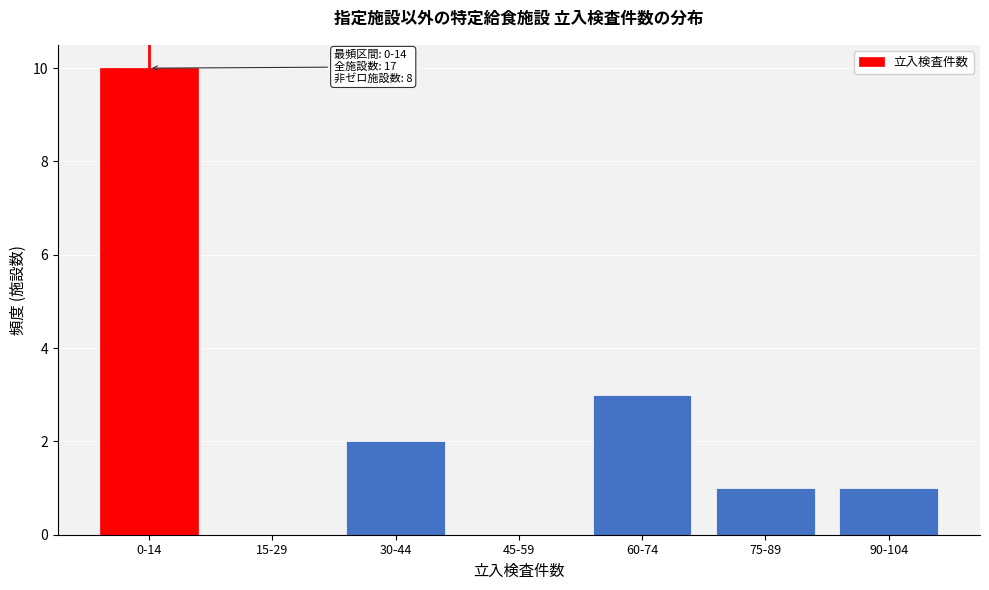

Reading left to right, extract all data points from this chart.

0-14=10	15-29=0	30-44=2	45-59=0	60-74=3	75-89=1	90-104=1